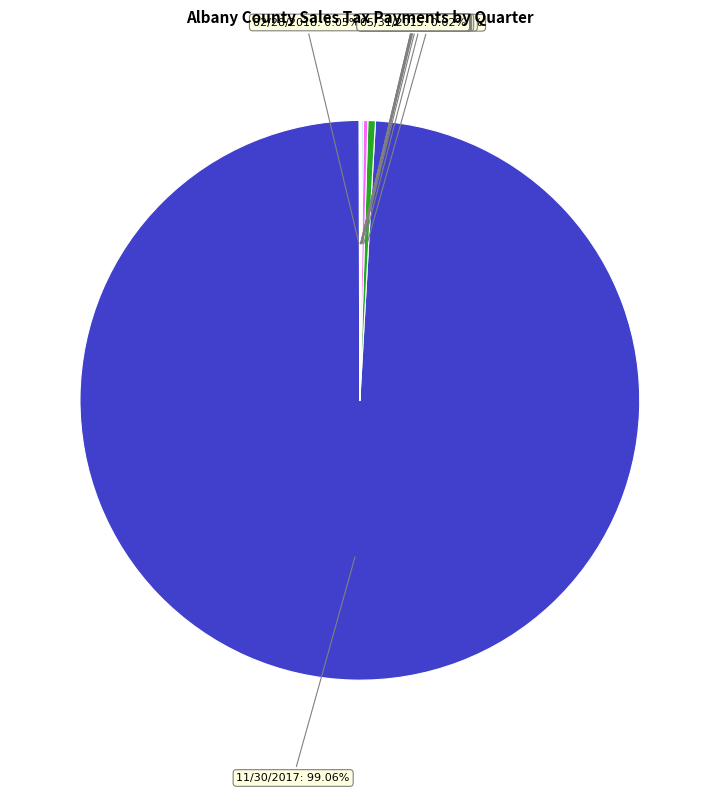

Rank the categories by value from highest to lowest.

11/30/2017, 08/31/2017, 05/31/2017, 02/28/2017, 02/28/2018, 11/30/2016, 02/29/2016, 05/31/2016, 05/31/2015, 08/31/2016, 11/30/2015, 08/31/2015